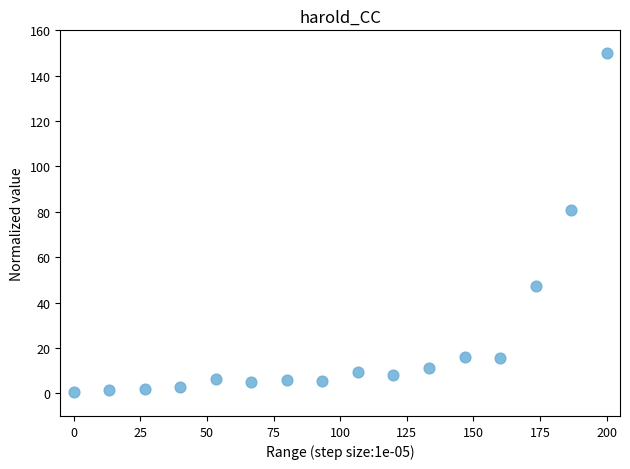

What is the range of X values (max minus min)?

200.0